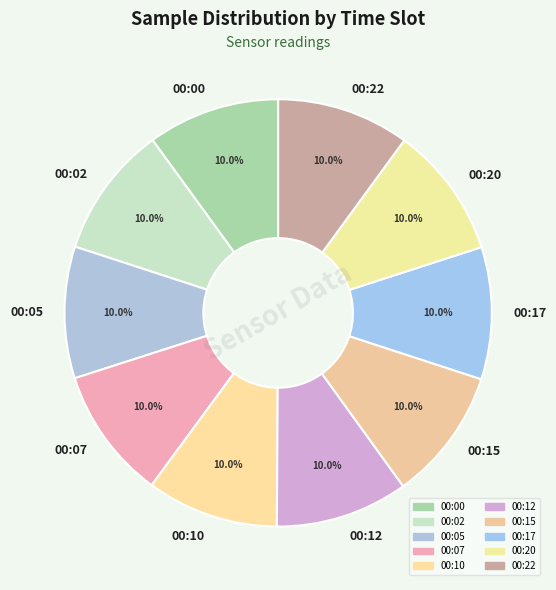

What percentage is the 00:15 slice, to the nearest percent?

10%